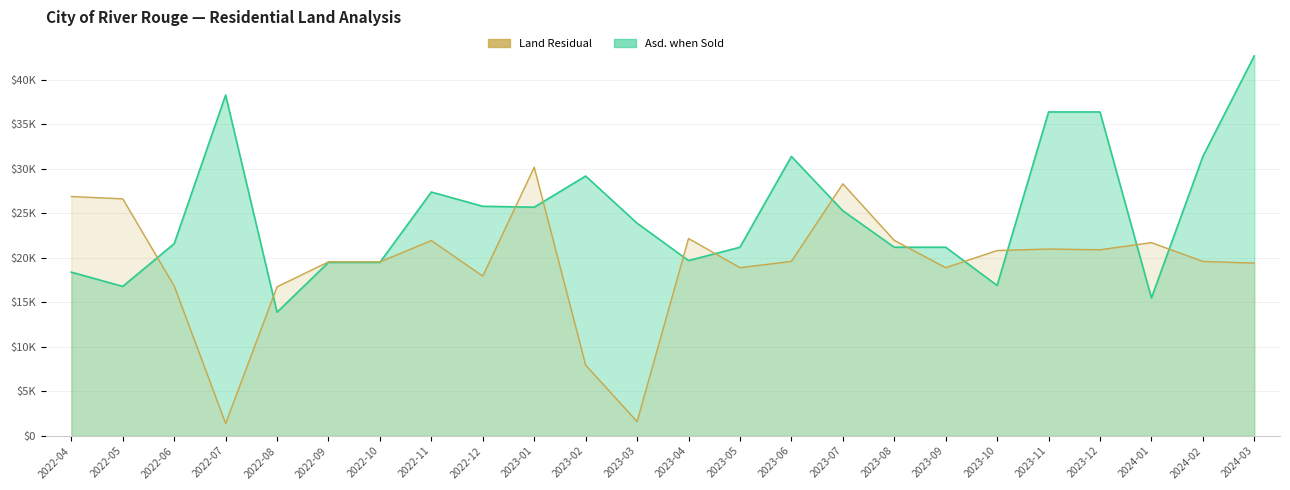

What is the value of the Land Residual point at the 19th from the left?

20828.9